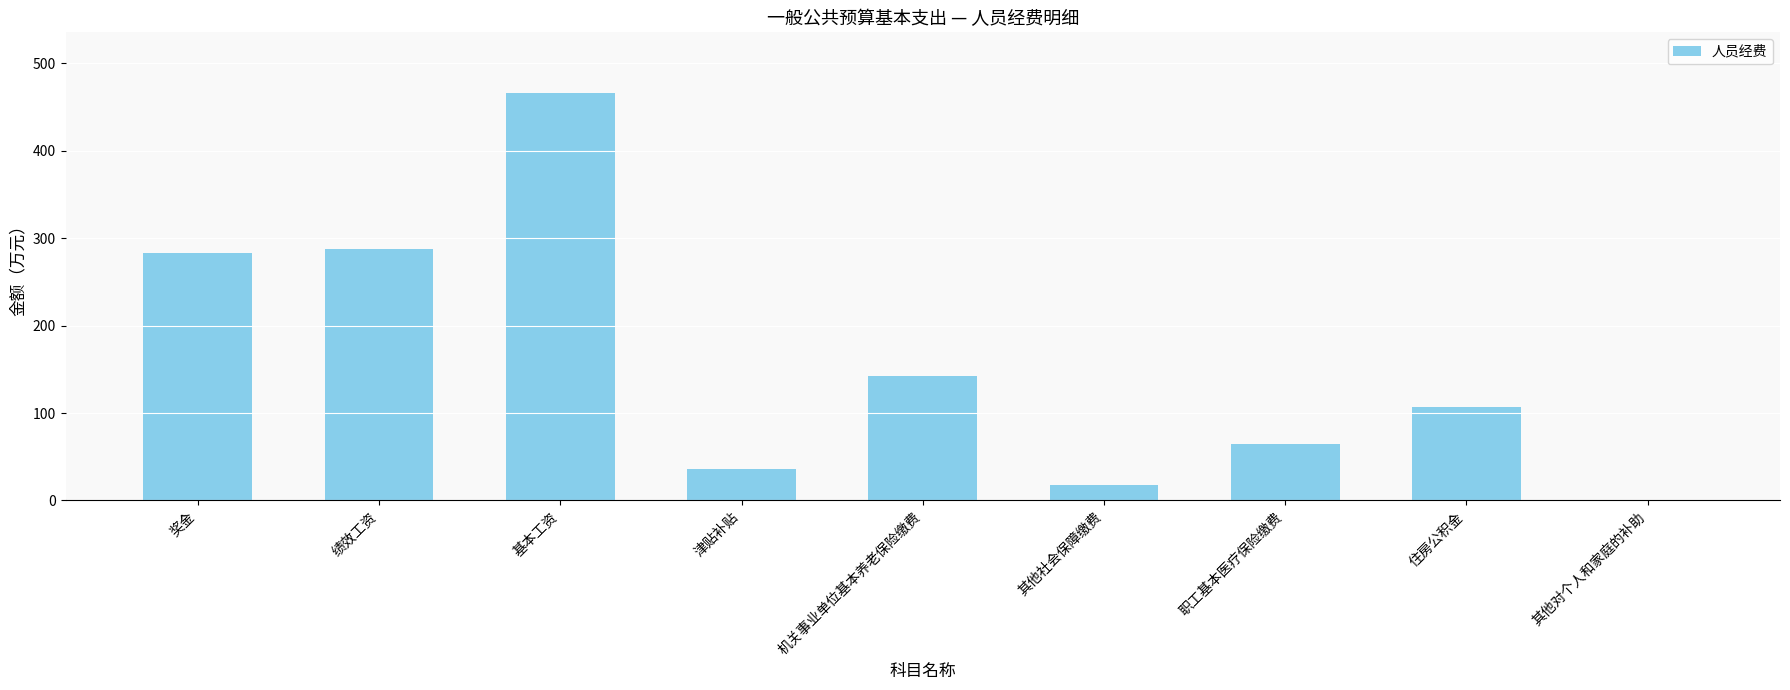

Is it true that the value at 职工基本医疗保险缴费 is 64.0?

True